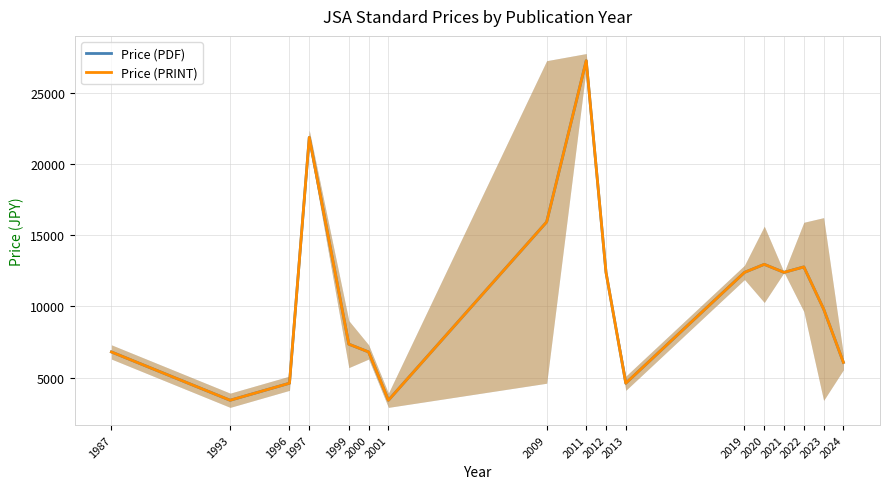

What value does the Price (PRINT) series have at 1997?

21900.0